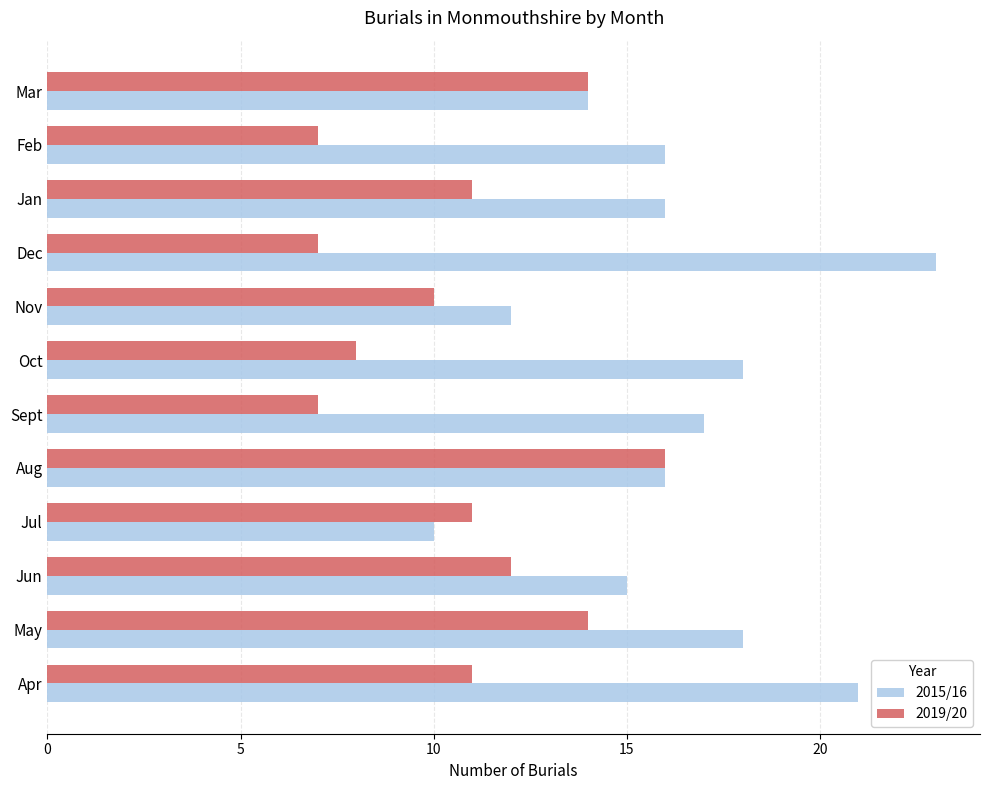

Between Sept and Nov, which series saw the biggest shift?

2015/16